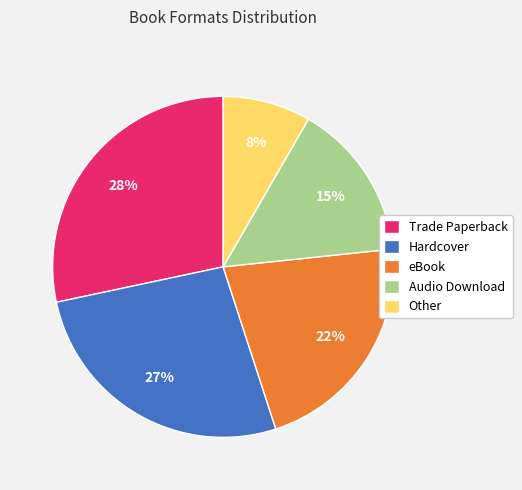

Does any single category account for the majority?

No